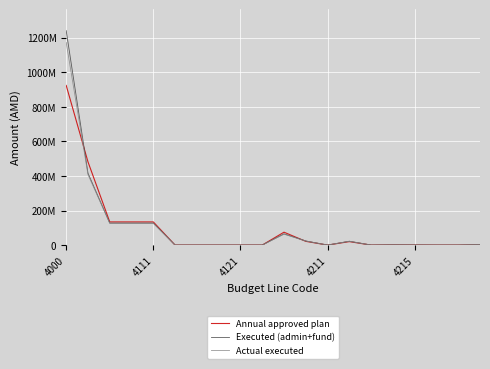

True or false: Executed (admin+fund) and Actual executed intersect in this chart.

False